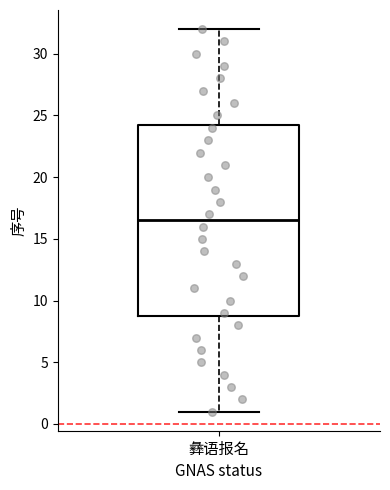

Transcribe this box plot: give where the median line is, the range the box spans, and where the two whiskers end, as read against the y-axis. The values are not printed on the chart, so give them approximately, as read against the axis.

median 16.5, box 9.0 to 24.5, whiskers 1.0 to 32.0